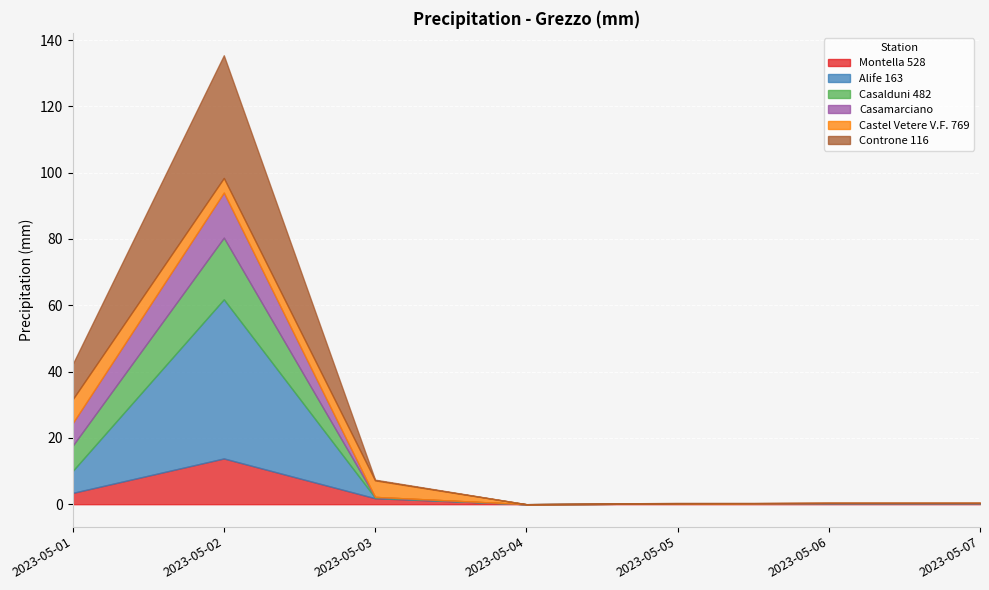

Rank the categories by Controne 116 value from lowest to highest.

2023-05-04, 2023-05-06, 2023-05-07, 2023-05-03, 2023-05-05, 2023-05-01, 2023-05-02